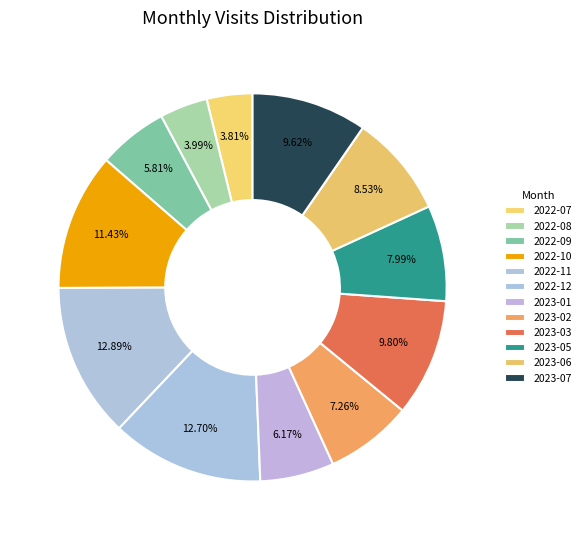

The 2022-09 slice represents 1% of the pie. True or false?

False